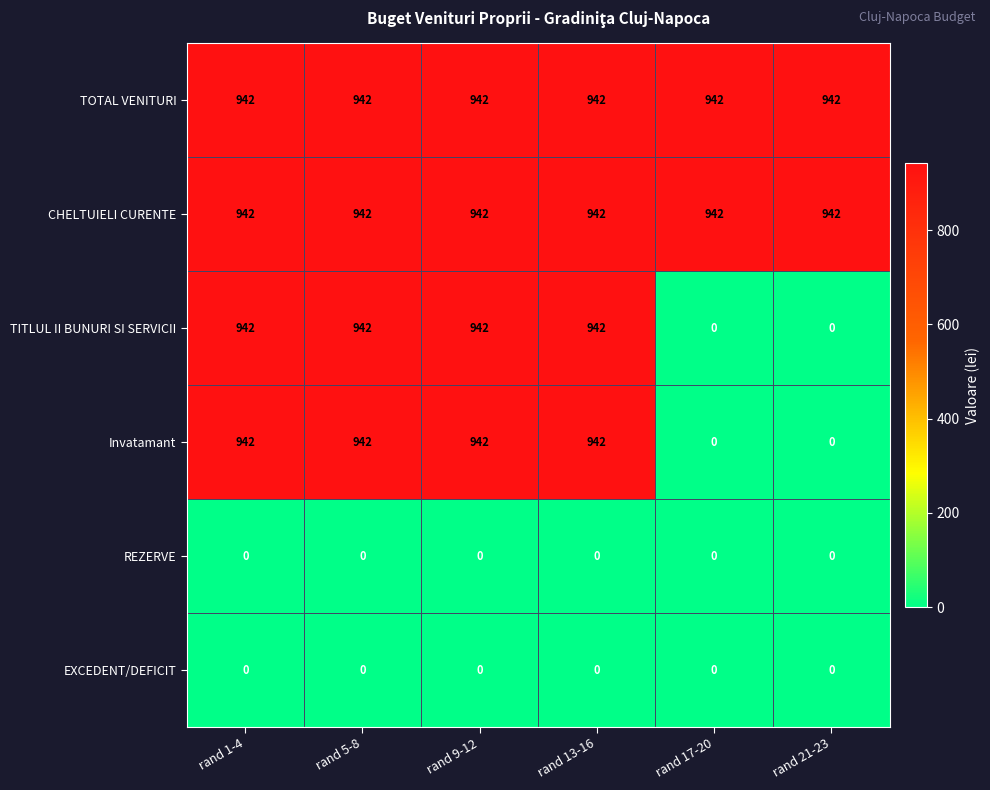

Is it true that TOTAL VENITURI equals 1502 at rand 5-8?

False